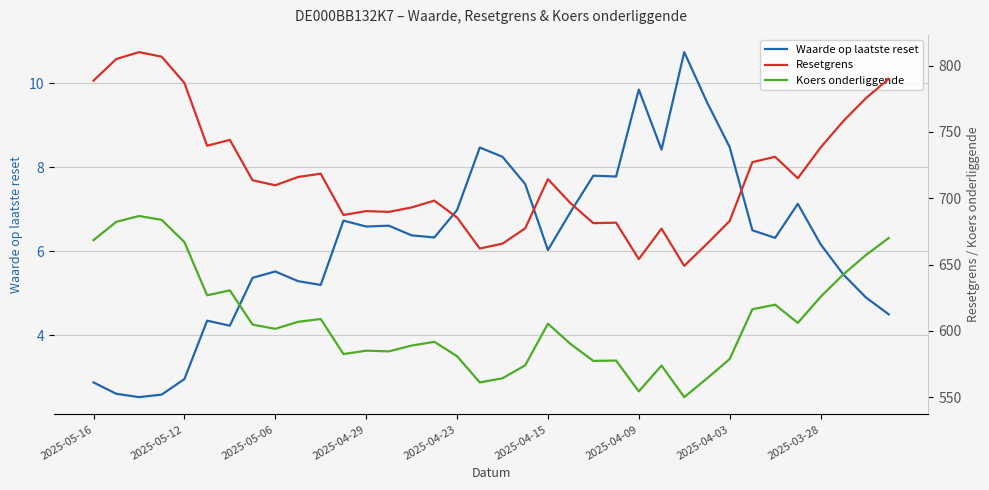

What is the maximum value for Waarde op laatste reset?

10.7